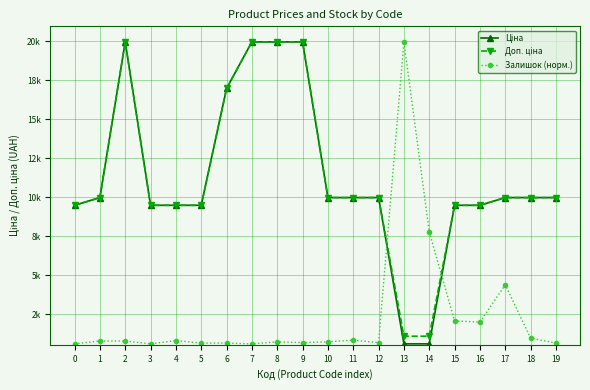

Is this an area chart (filled region under the line)?

No